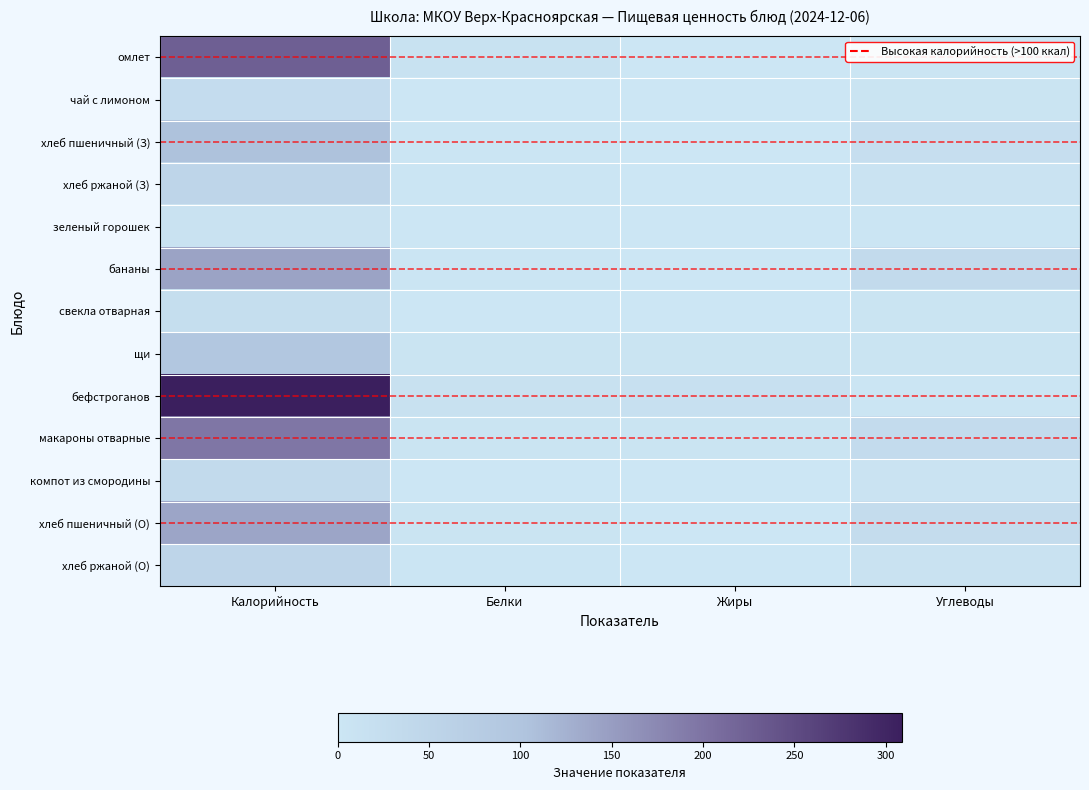

Rank the series by their maximum value, from highest to lowest.

бефстроганов, омлет, макароны отварные, бананы, хлеб пшеничный (О), хлеб пшеничный (З), щи, хлеб ржаной (З), хлеб ржаной (О), компот из смородины, чай с лимоном, свекла отварная, зеленый горошек